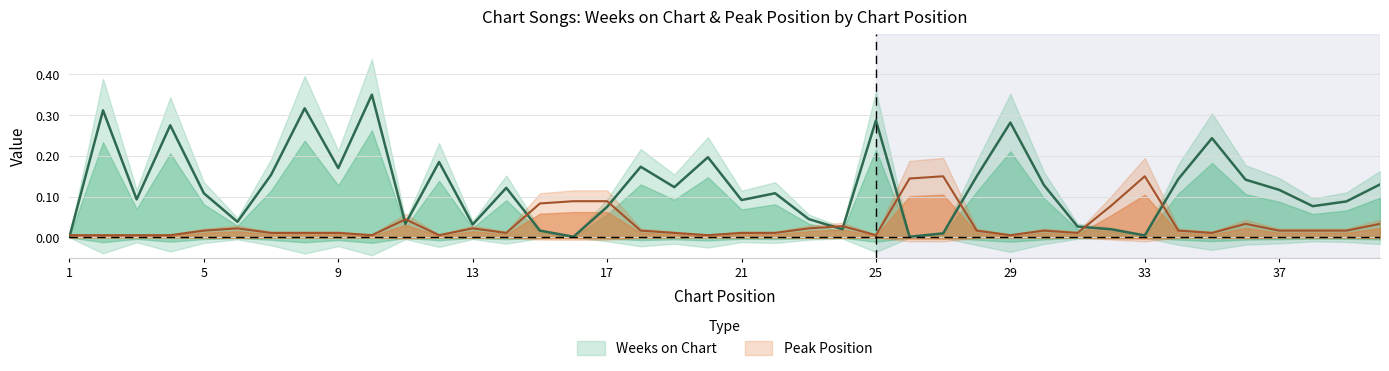

How many distinct data groups are displayed?

2